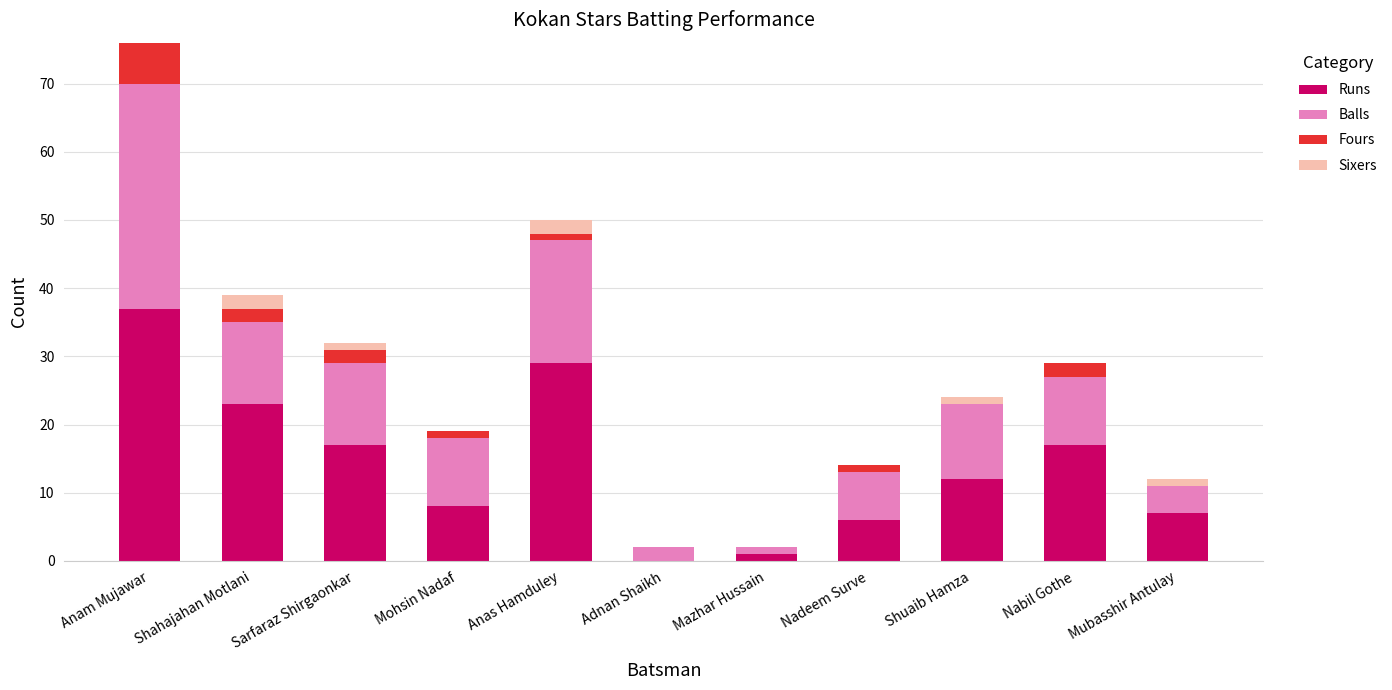

What is the maximum value for Runs?

37